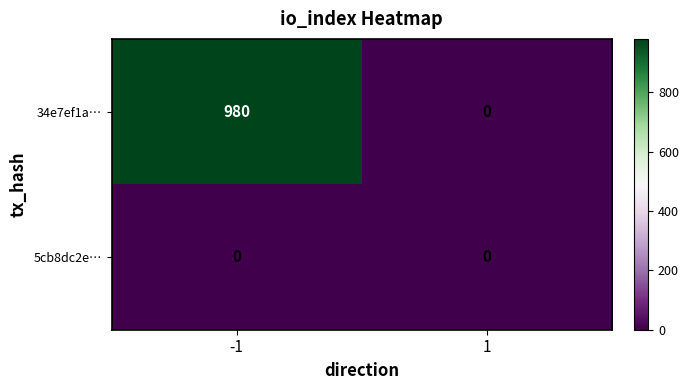

Reading left to right, what are all the values shown in this chart?

34e7ef1a…: -1=980	1=0
5cb8dc2e…: -1=0	1=0